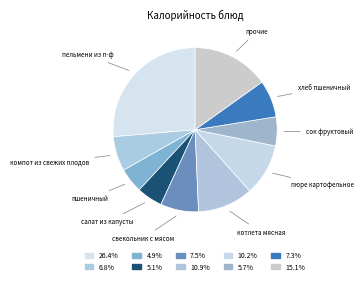

Count the number of slices in the pie.

10